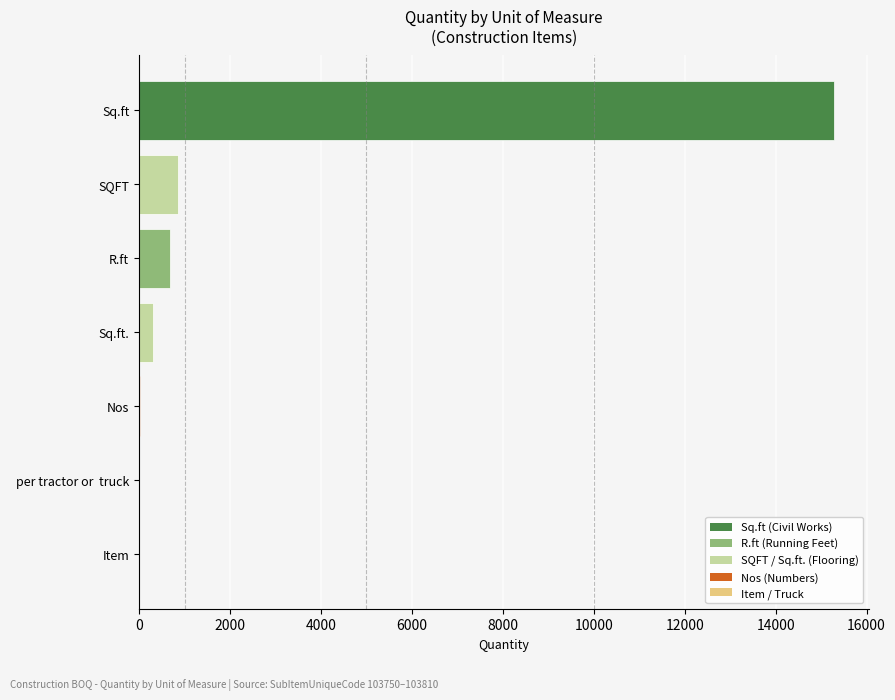

Count the number of data series in this chart.

1